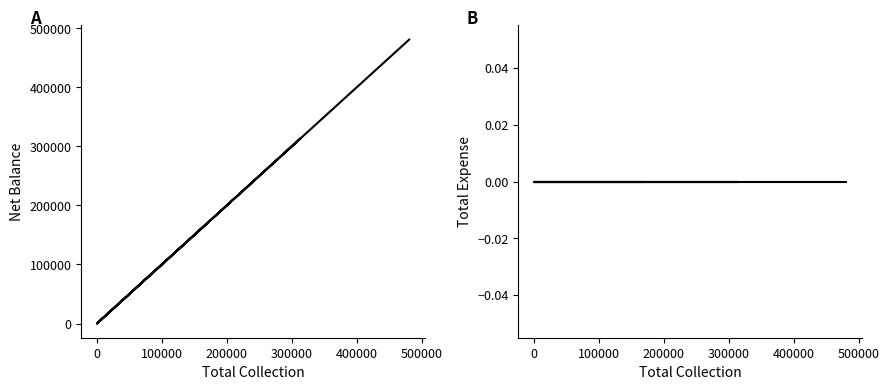

Which series changed the most between 100000 and 400000?

Net Balance